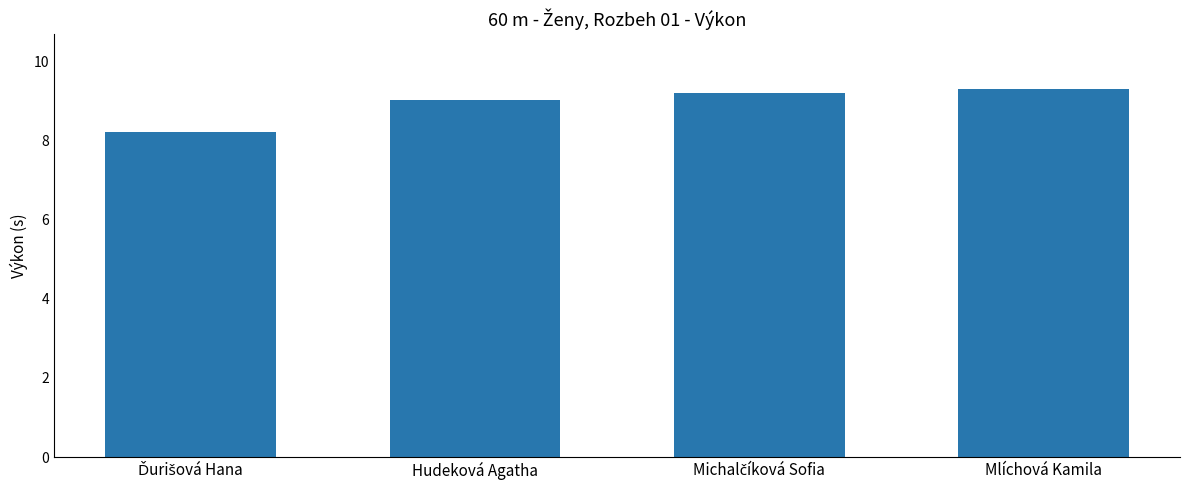

What is the average value?

8.9